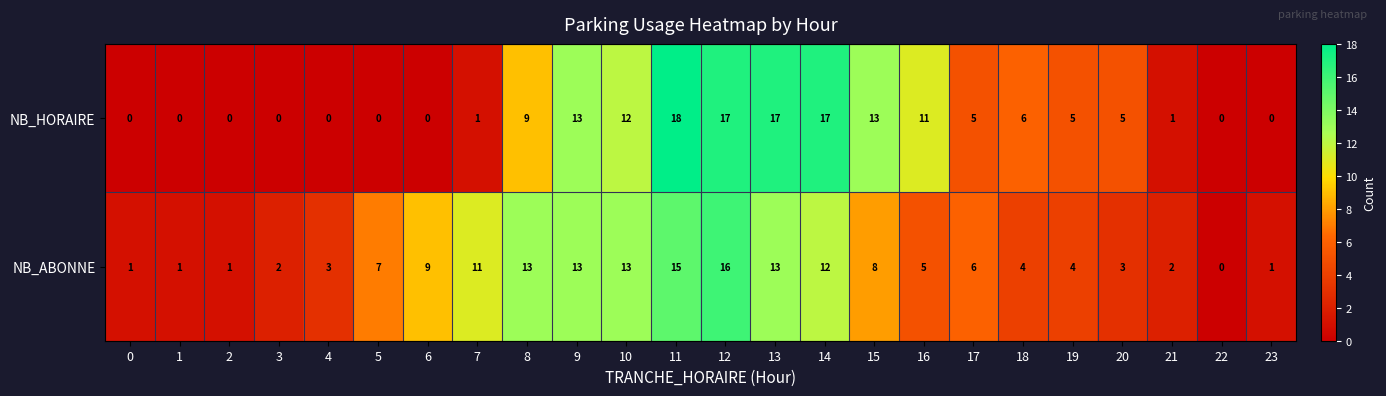

What is the maximum value shown in the chart?

18